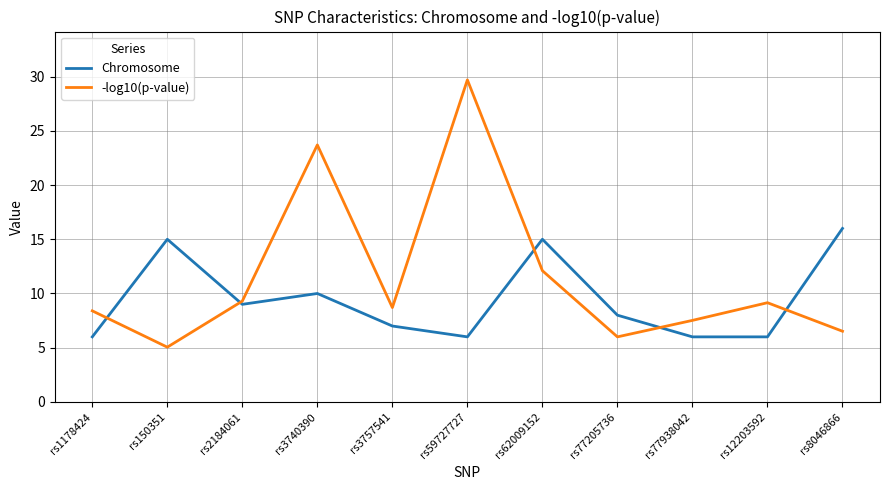

What is the approximate value of Chromosome at rs12203592?

6.0